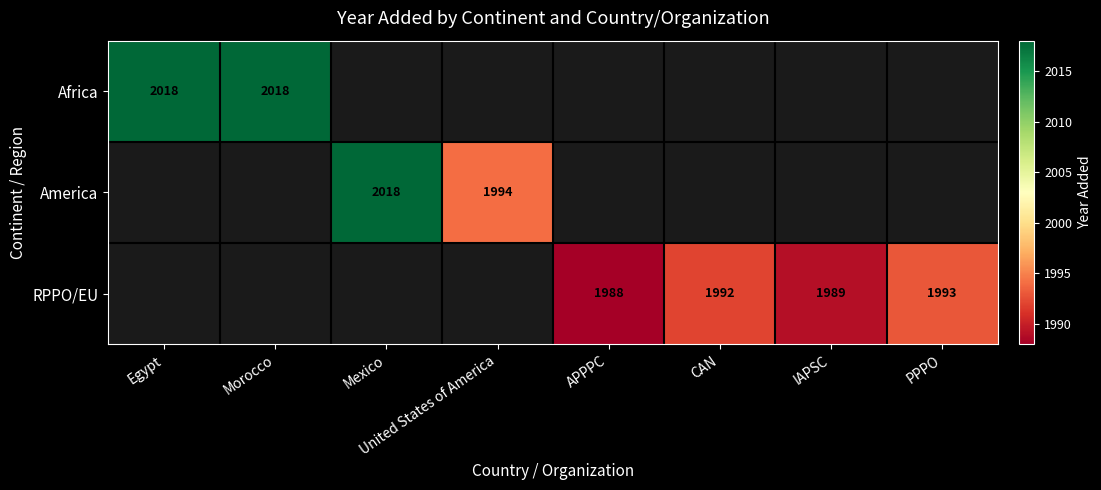

Which category has the lowest value across all series?

APPPC